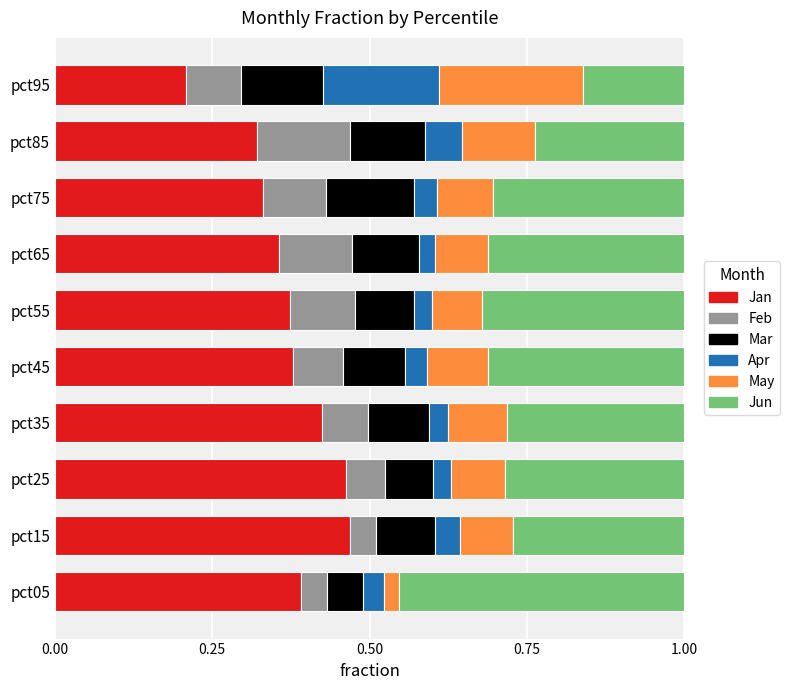

What is the sum of all Jan values?

3.7